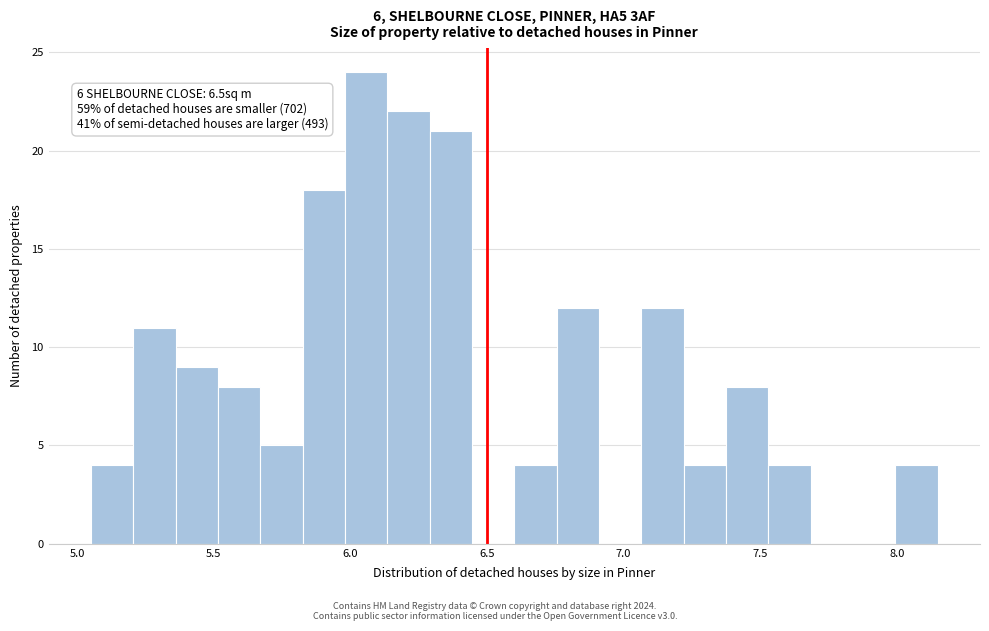

Around what value on the x-axis is the tallest bar? Give the approximate position of its centre, as read against the axis.

6.05